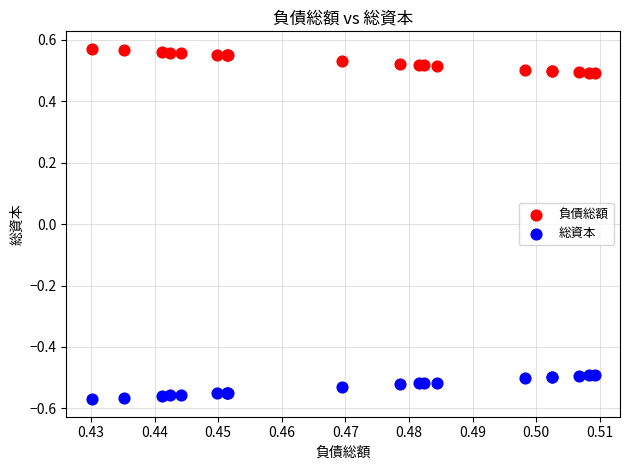

Which series reaches the minimum Y coordinate?

総資本